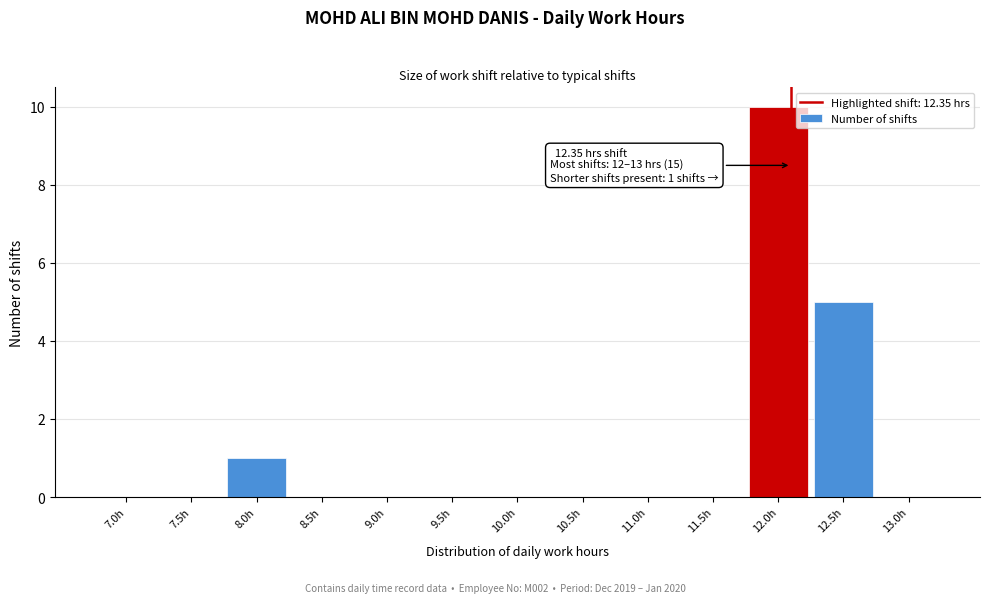

Reading left to right, what are all the values shown in this chart?

7.0h=0	7.5h=0	8.0h=1	8.5h=0	9.0h=0	9.5h=0	10.0h=0	10.5h=0	11.0h=0	11.5h=0	12.0h=10	12.5h=5	13.0h=0